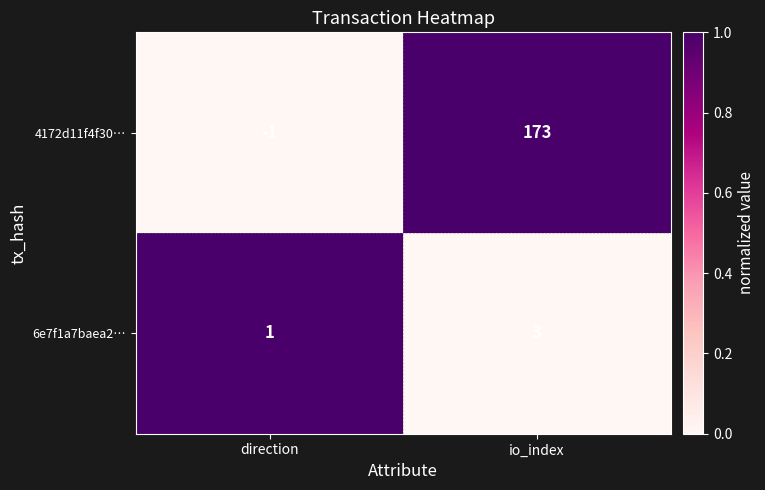

Which series changed the most between direction and io_index?

4172d11f4f30…